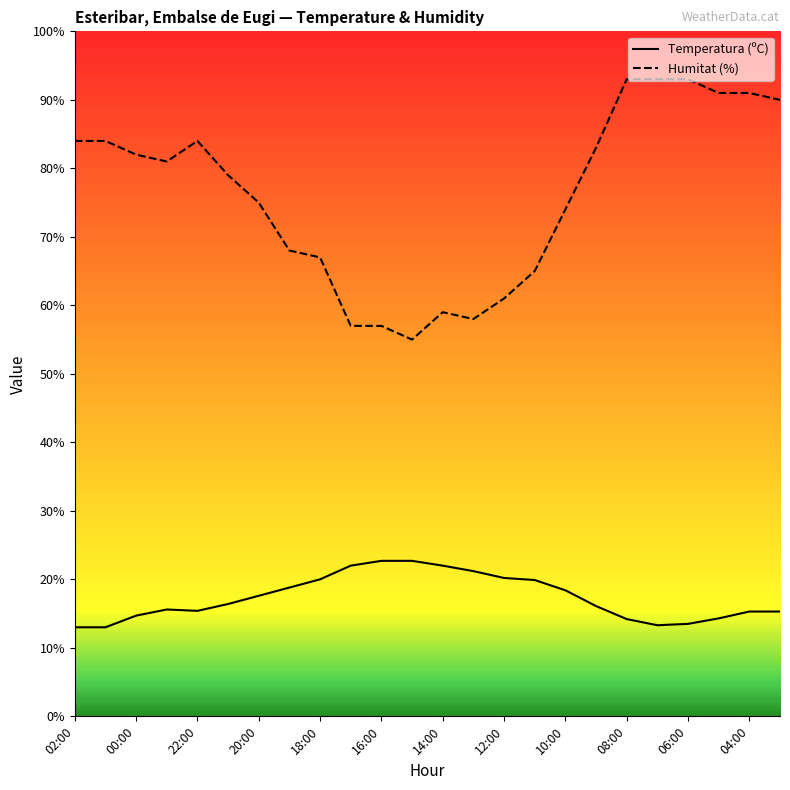

True or false: Temperatura (ºC) and Humitat (%) intersect in this chart.

False